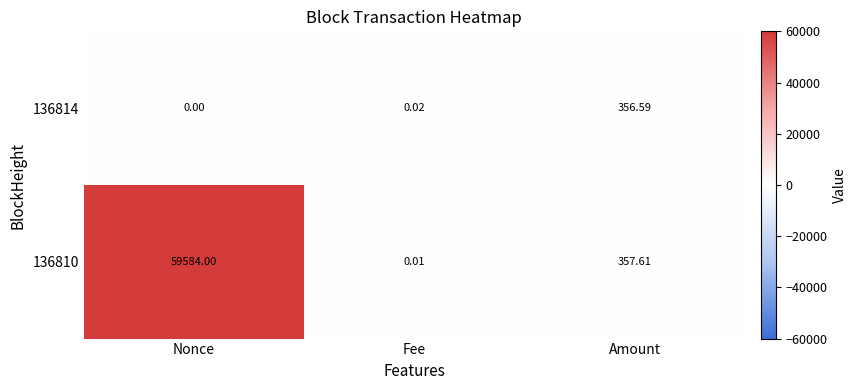

At which label does 136810 first exceed 357?

Nonce